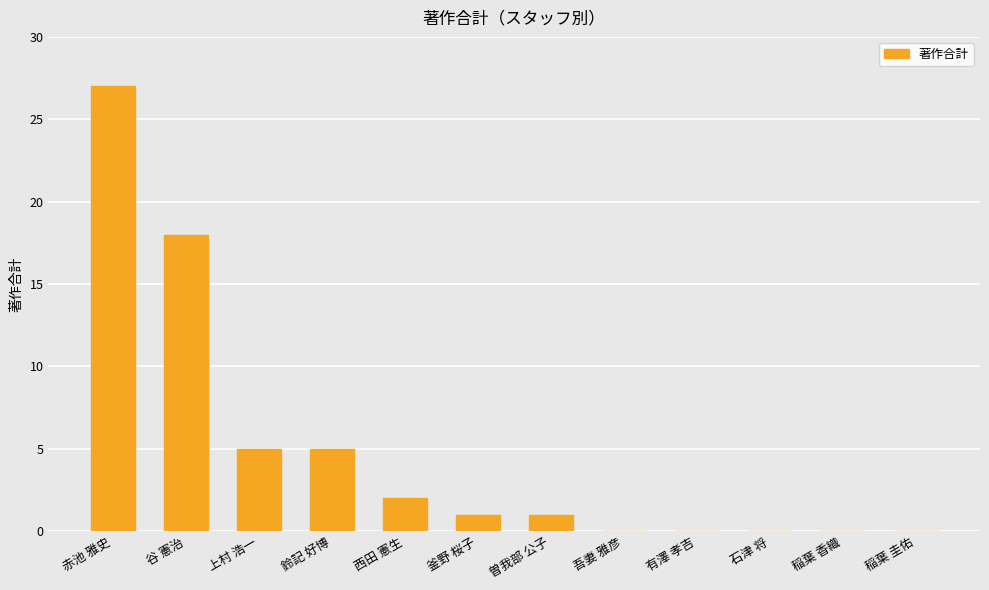

At which category does the chart reach its peak across all series?

赤池 雅史